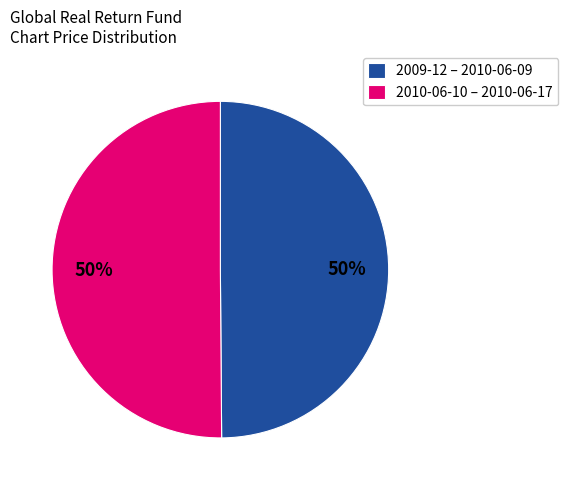

What percentage is the 2010-06-10 – 2010-06-17 slice, to the nearest percent?

50%